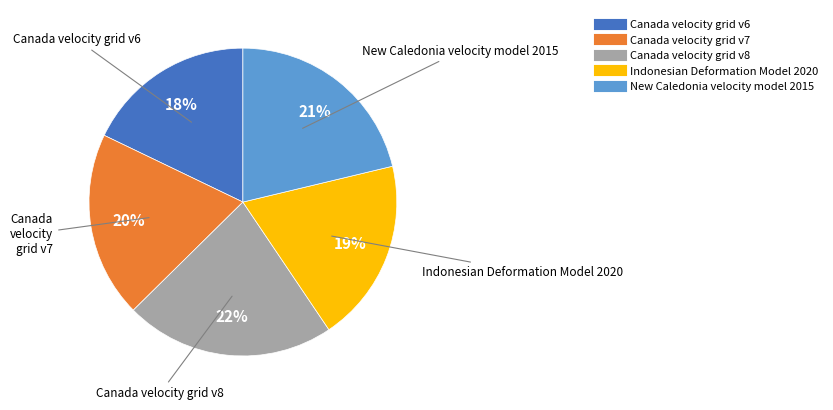

To the nearest percent, what percentage of the pie is Canada velocity grid v8?

22%